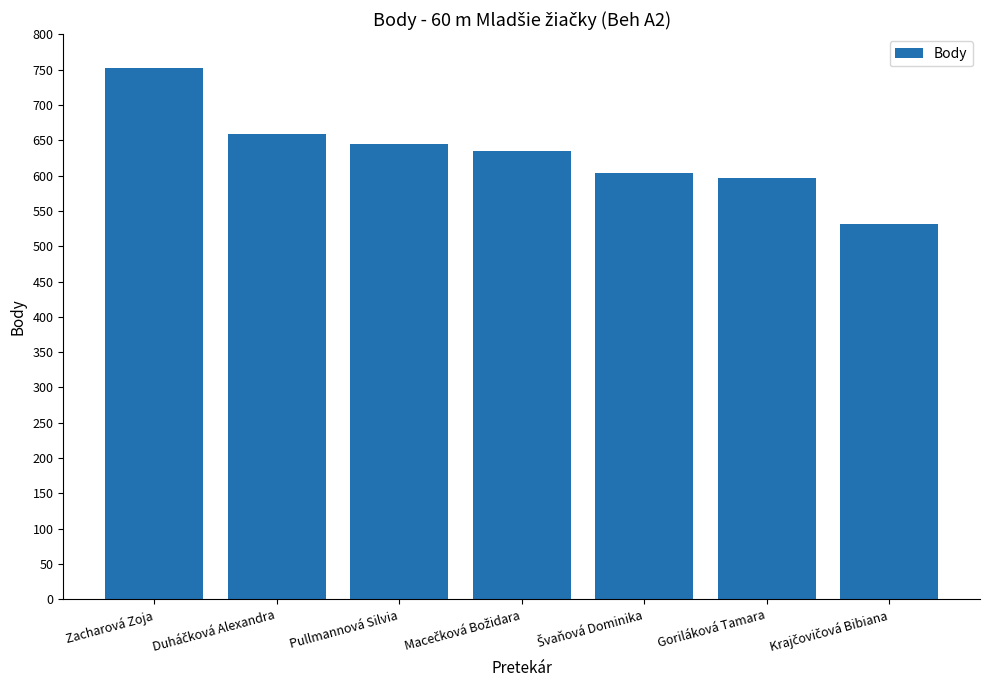

What is the ratio of the value at Goriláková Tamara to the value at Zacharová Zoja?

0.8